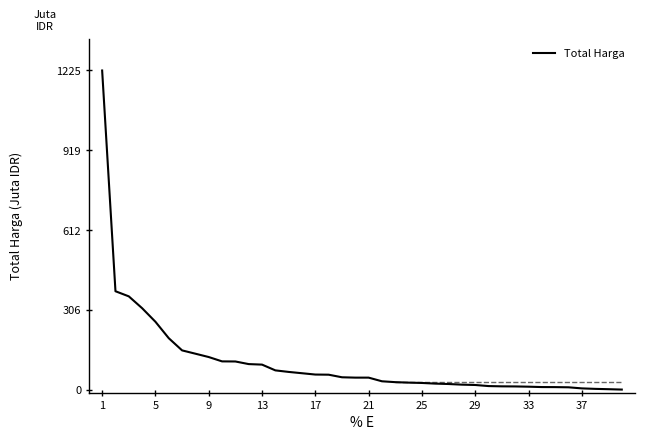

What is the maximum value shown in the chart?

1224.7